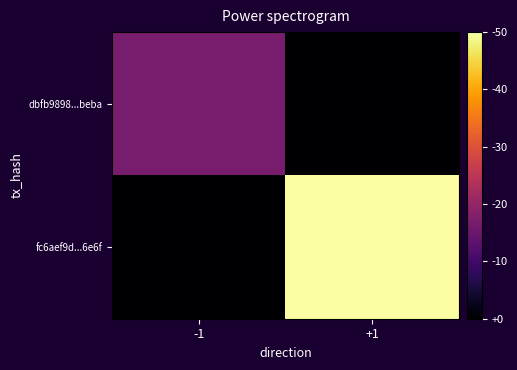

Which series has the widest spread of values?

fc6aef9d...6e6f